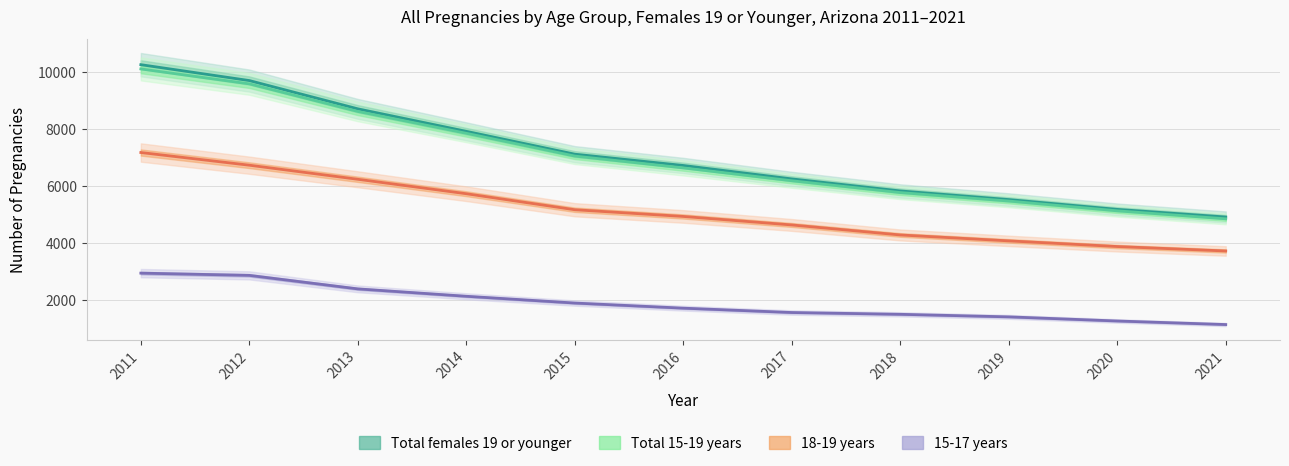

Reading left to right, extract all data points from this chart.

Total females 19 or younger: 2011=10269	2012=9710	2013=8715	2014=7924	2015=7121	2016=6724	2017=6252	2018=5829	2019=5525	2020=5180	2021=4912
Total 15-19 years: 2011=10119	2012=9594	2013=8624	2014=7856	2015=7055	2016=6639	2017=6187	2018=5772	2019=5474	2020=5130	2021=4849
18-19 years: 2011=7180	2012=6734	2013=6239	2014=5731	2015=5168	2016=4932	2017=4633	2018=4281	2019=4073	2020=3874	2021=3718
15-17 years: 2011=2939	2012=2860	2013=2385	2014=2125	2015=1887	2016=1707	2017=1554	2018=1491	2019=1401	2020=1256	2021=1131